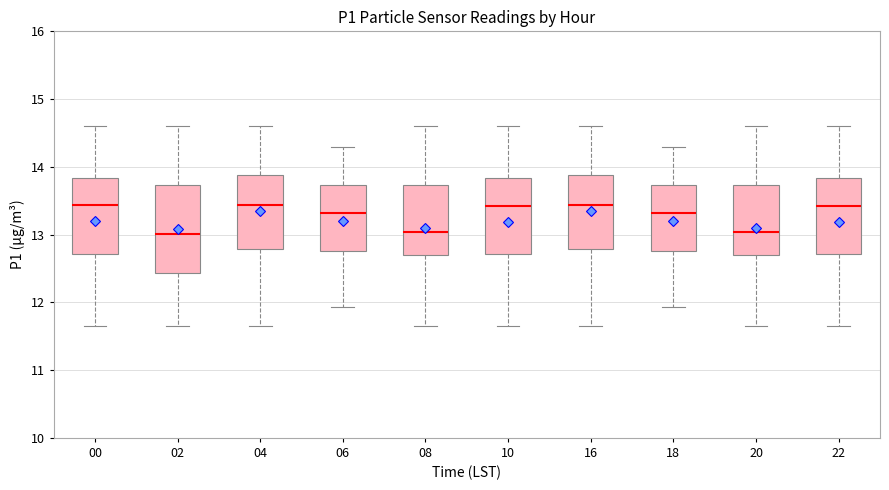

Comparing the boxes themselves (not the whiskers), which one is the tallest?

02